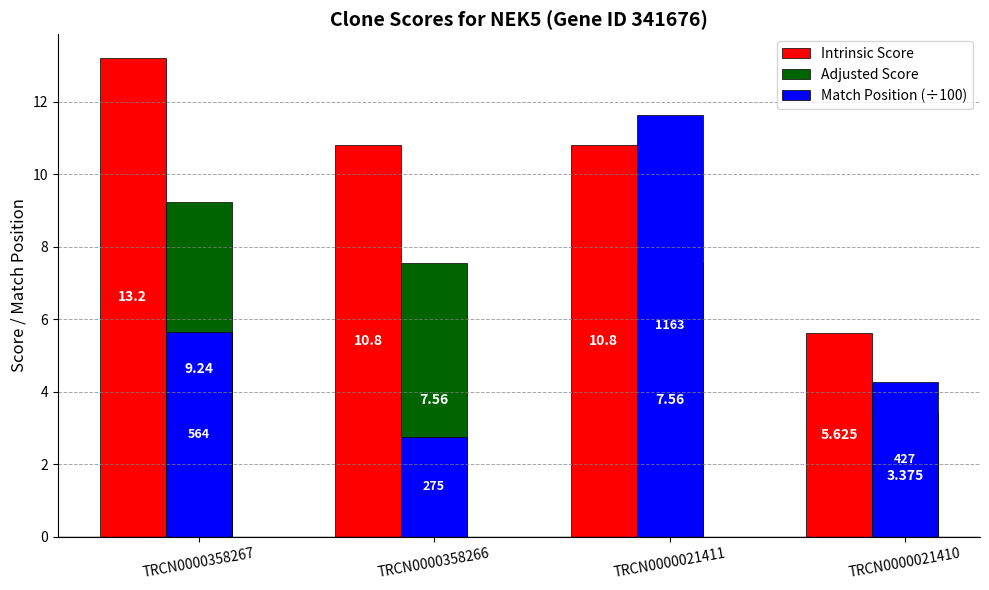

Is the value of Match Position (÷100) at TRCN0000021410 greater than the value of Intrinsic Score at TRCN0000021411?

No